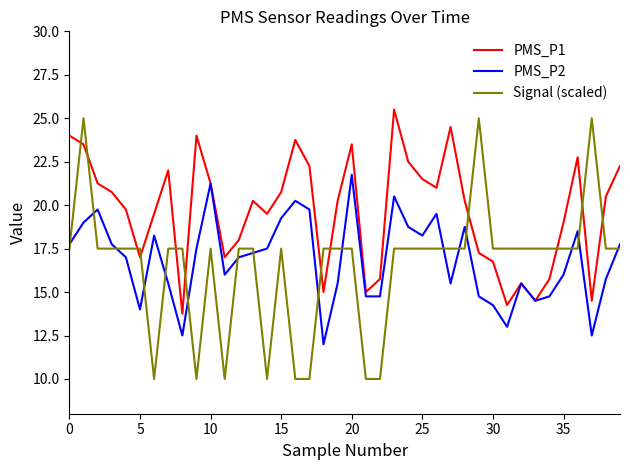

Does the chart display data point markers on the line(s)?

No